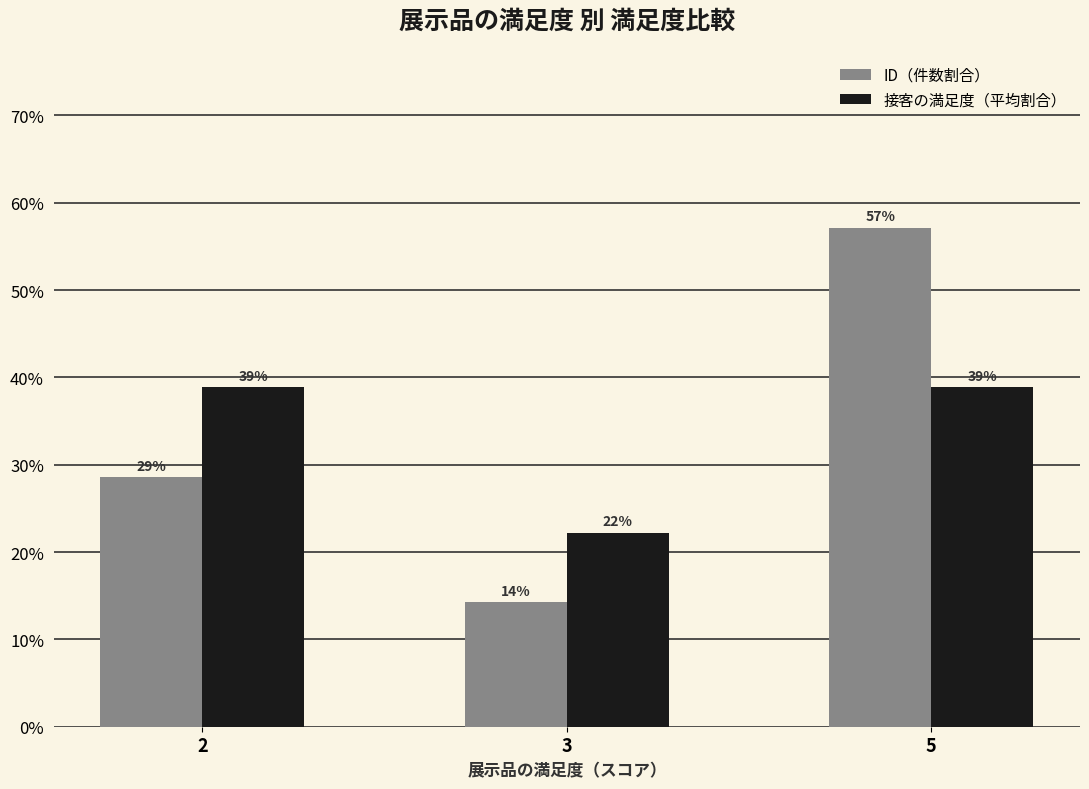

What are all the series names shown in the legend?

ID（件数割合）, 接客の満足度（平均割合）